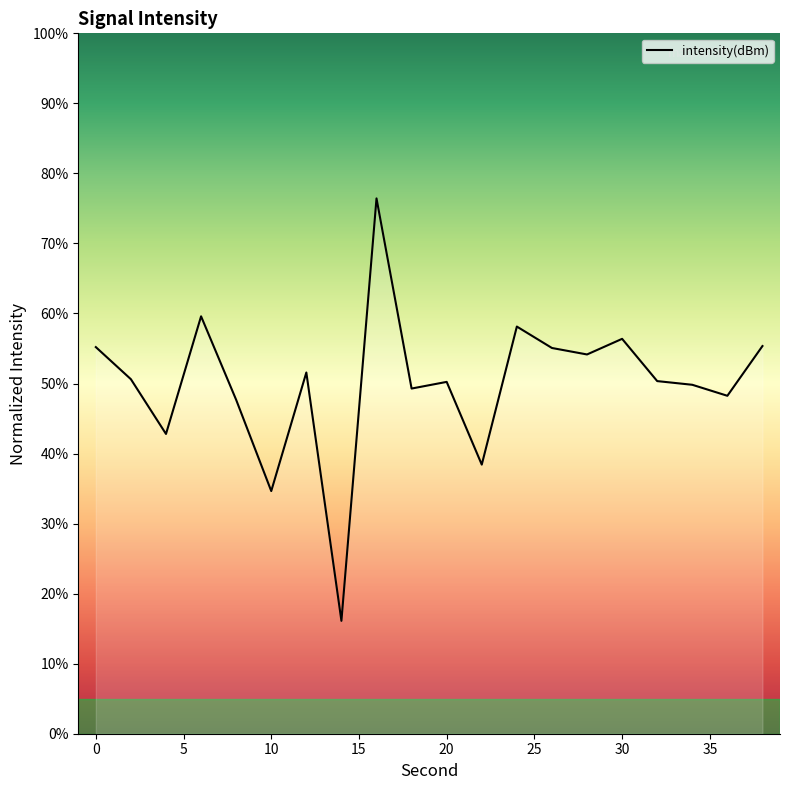

What is the smallest value displayed?

16.1